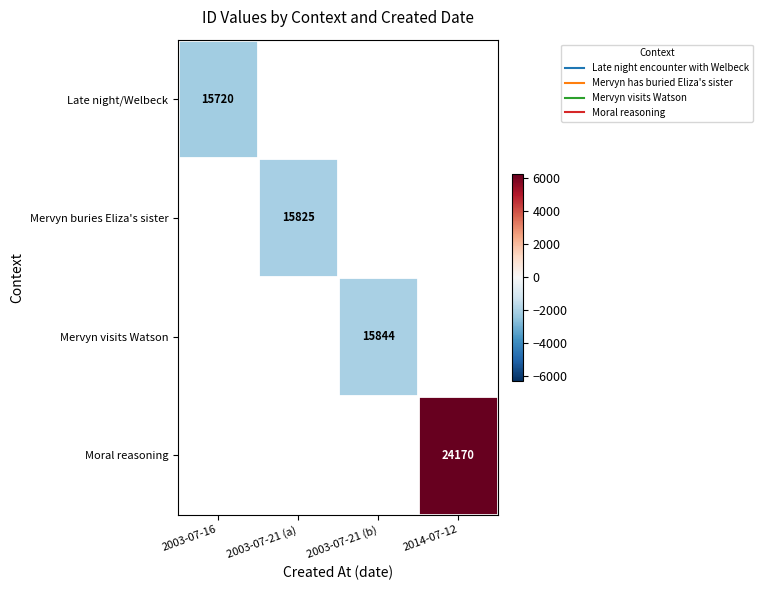

How many data points does each series have?

4